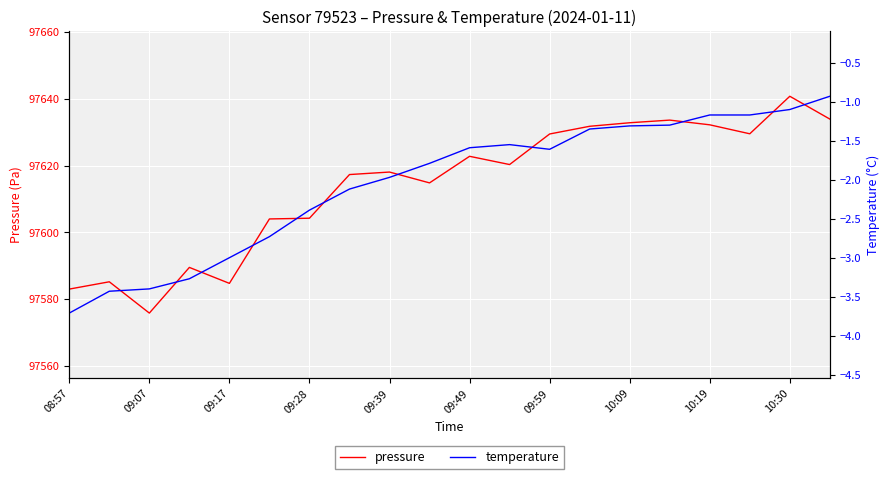

Reading right to left, what are all the values shown in this chart?

pressure: 97633.9	97640.8	97629.5	97632.2	97633.6	97632.8	97631.8	97629.5	97620.3	97622.8	97614.8	97618.1	97617.3	97604.2	97604.0	97584.7	97589.5	97575.8	97585.2	97583.0
temperature: -0.9	-1.1	-1.2	-1.2	-1.3	-1.3	-1.4	-1.6	-1.6	-1.6	-1.8	-2.0	-2.1	-2.4	-2.7	-3.0	-3.3	-3.4	-3.4	-3.7